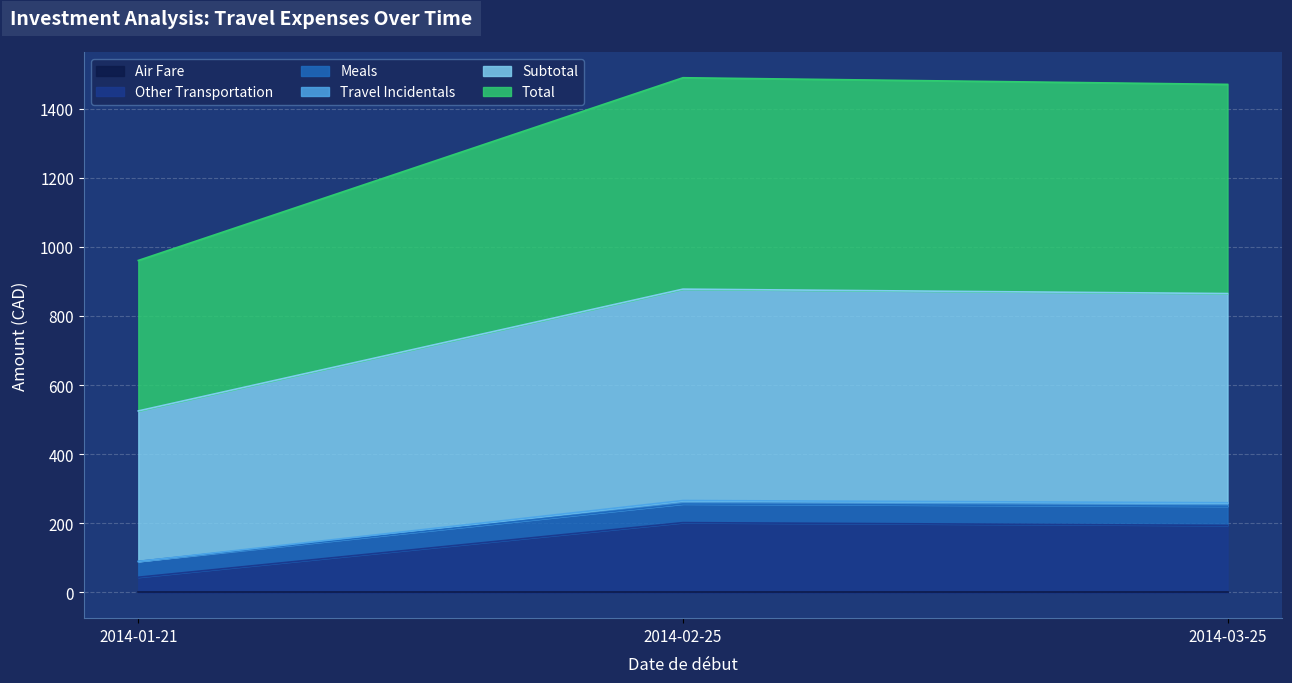

What is the greatest value displayed?

1489.2